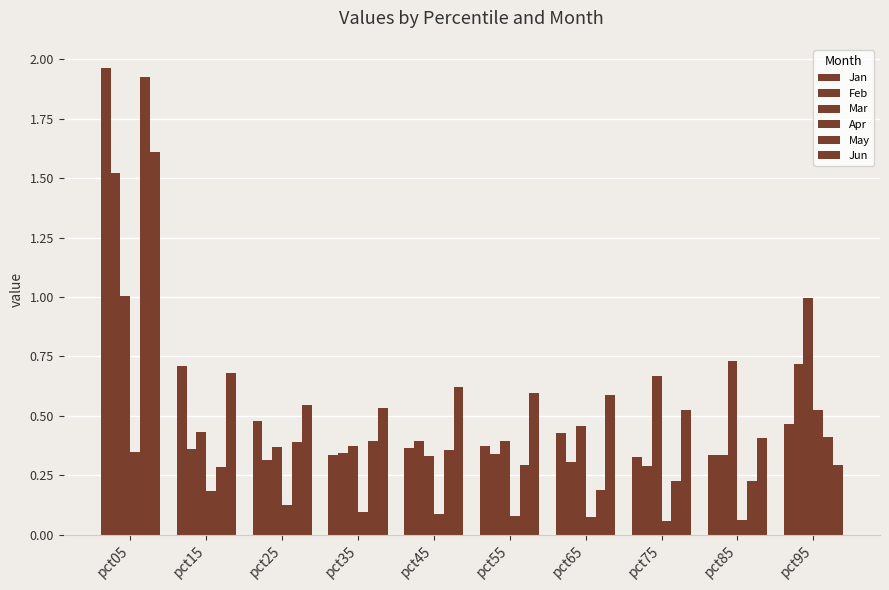

What is the value of the Jun bar at the 6th from the left?

0.6